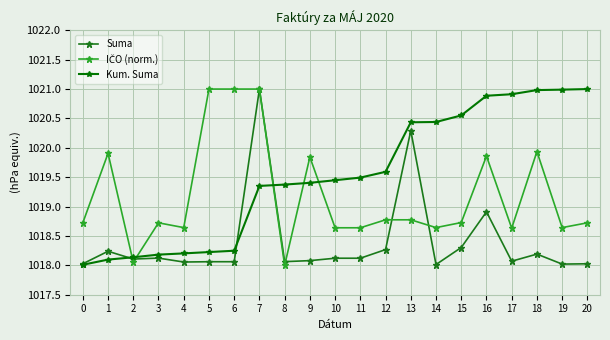

What is the approximate value of IČO (norm.) at 2?

1018.1